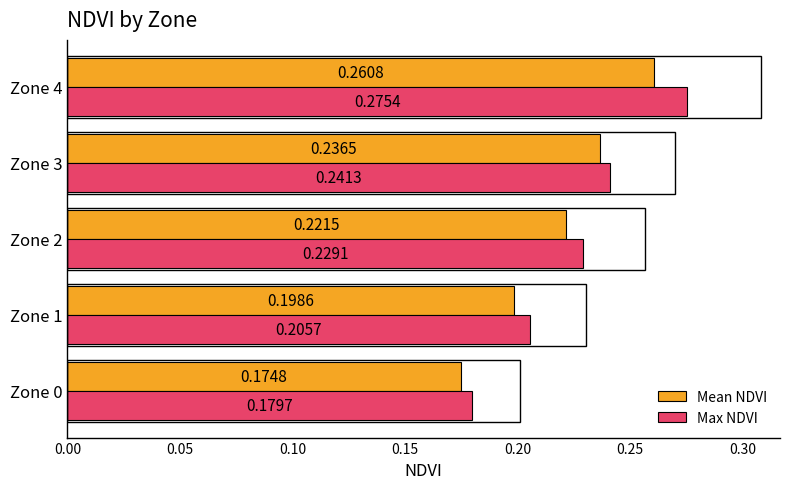

Which series has the widest spread of values?

Max NDVI